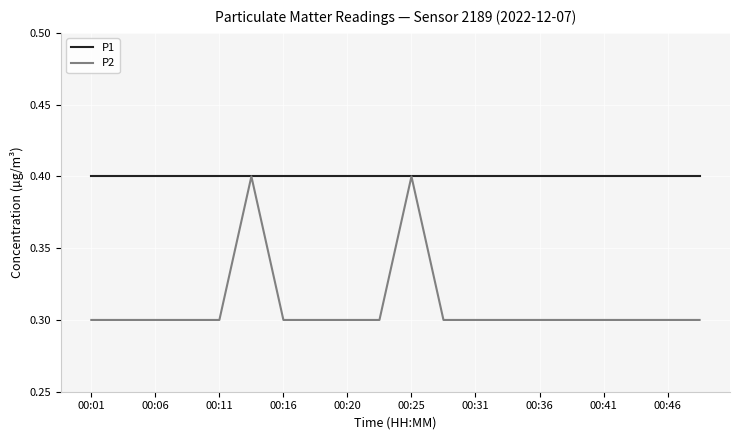

At how many categories does at least one series exceed 0?

20